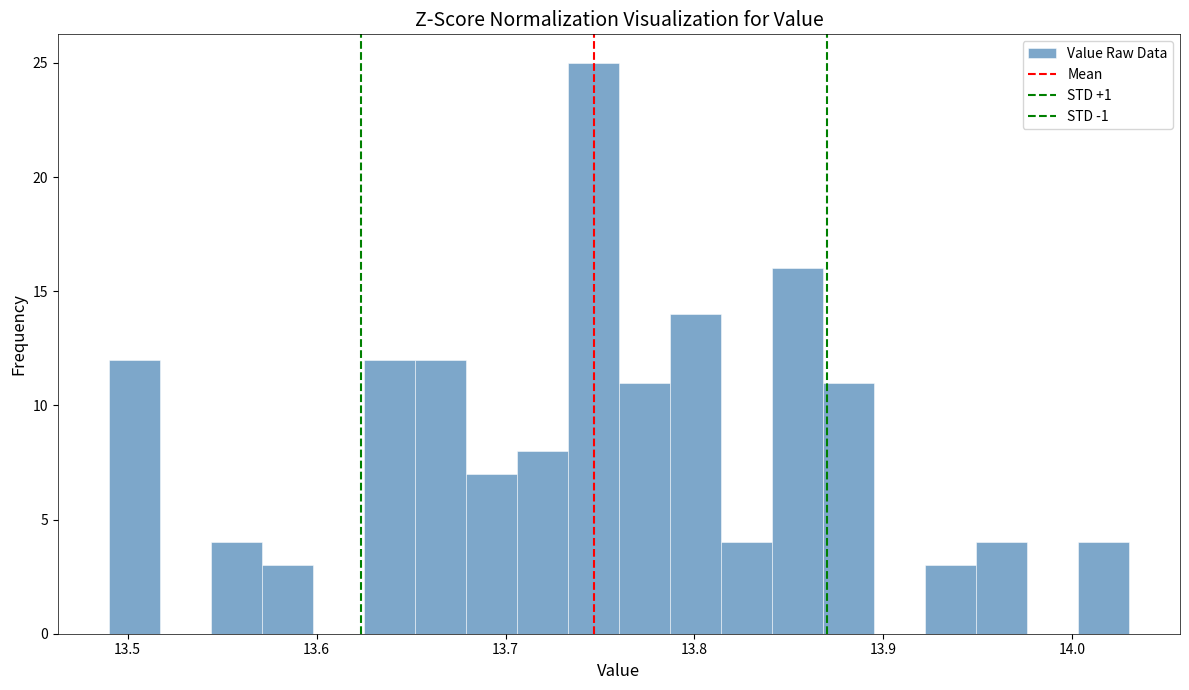

Around what value on the x-axis is the tallest bar? Give the approximate position of its centre, as read against the axis.

13.75